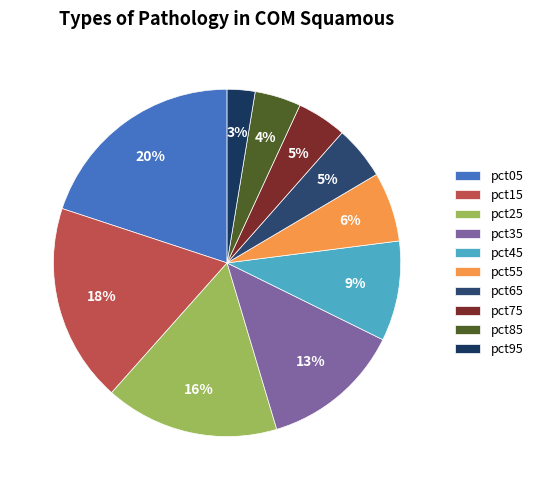

To the nearest percent, what portion does pct55 represent?

6%